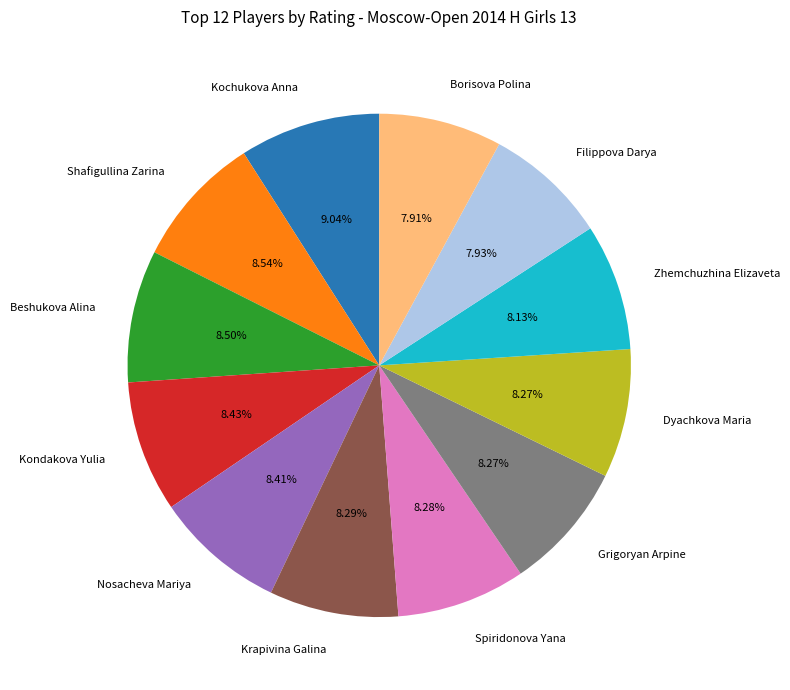

Count the number of slices in the pie.

12